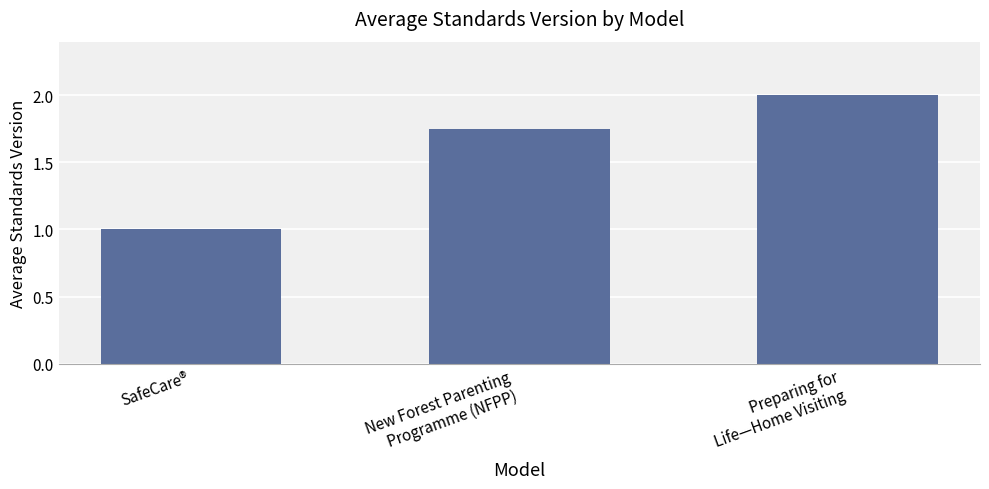

Are the bars grouped side by side (vs. stacked)?

No